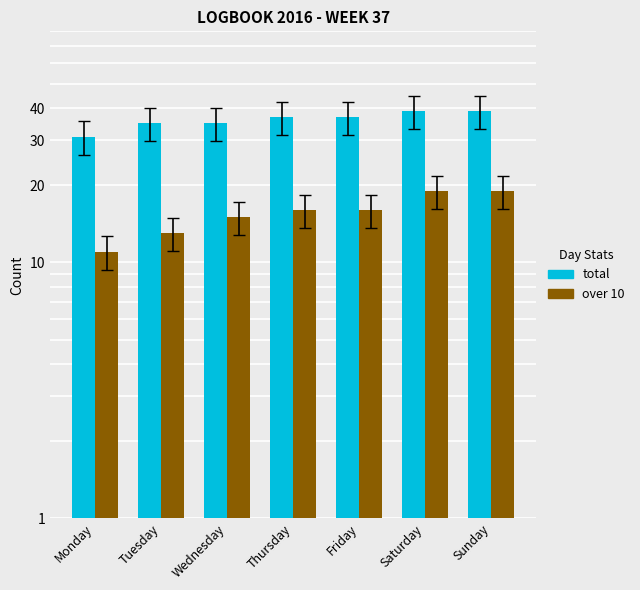

Where is total nearest to the value 35?

Tuesday